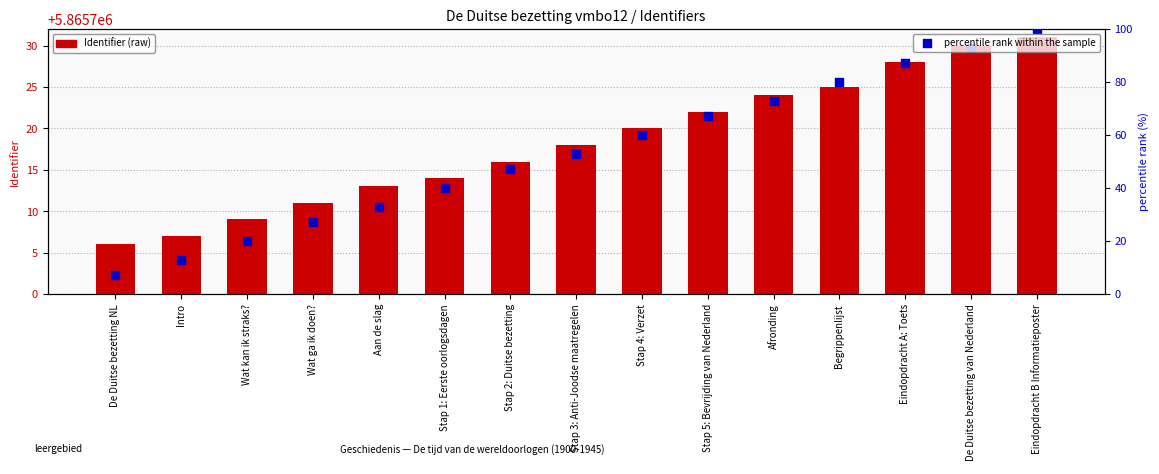

What is the total value across all series at Intro?

5865720